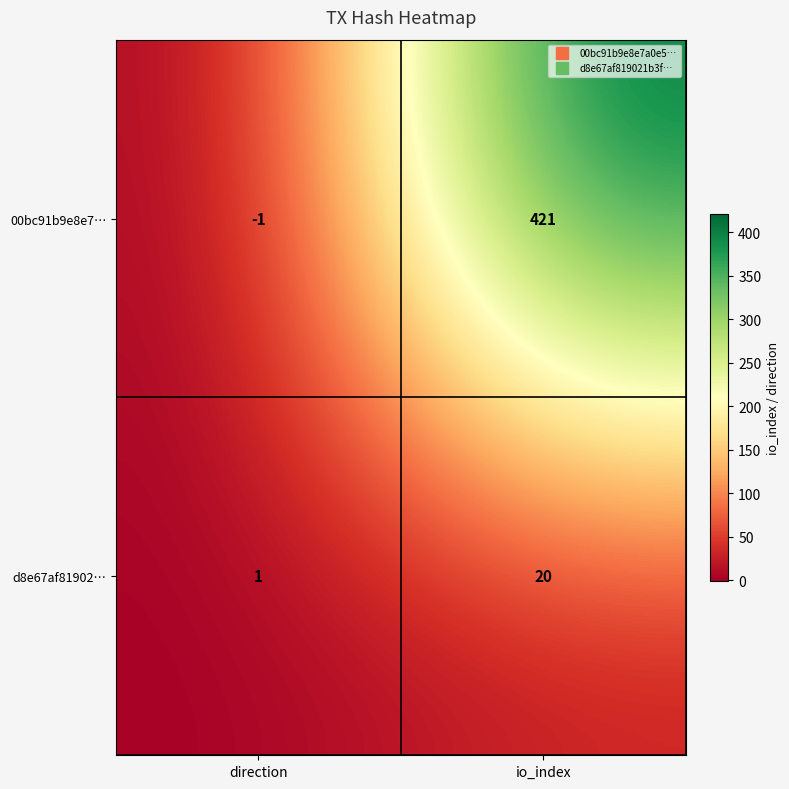

At which category is the sum across all series the highest?

io_index